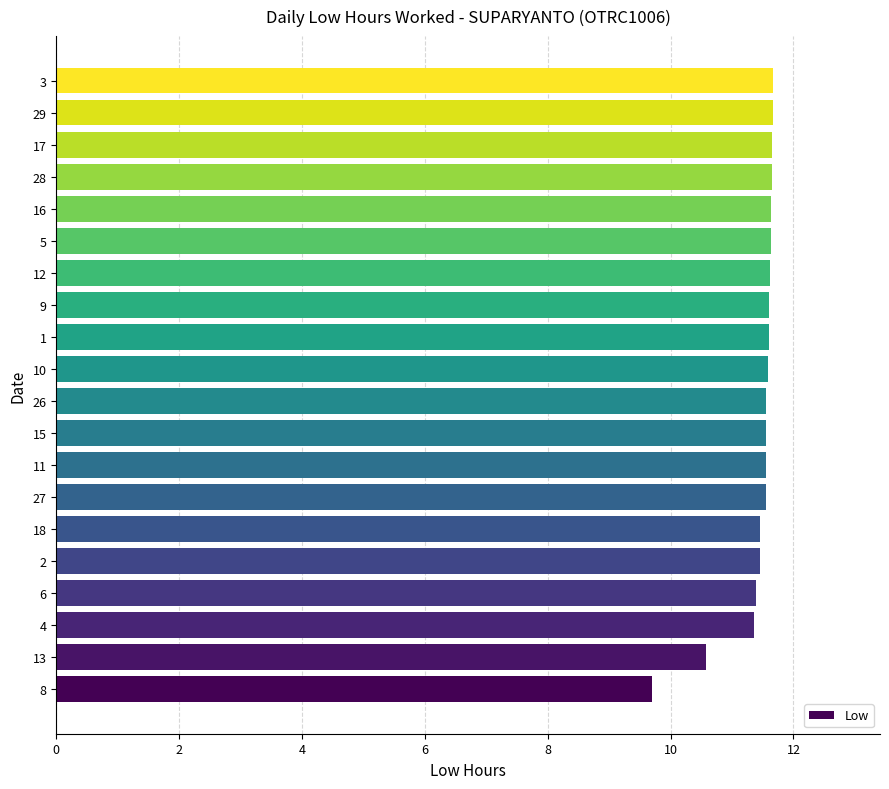

Approximately how many times larger is the value at 10 compared to 16?

1.0